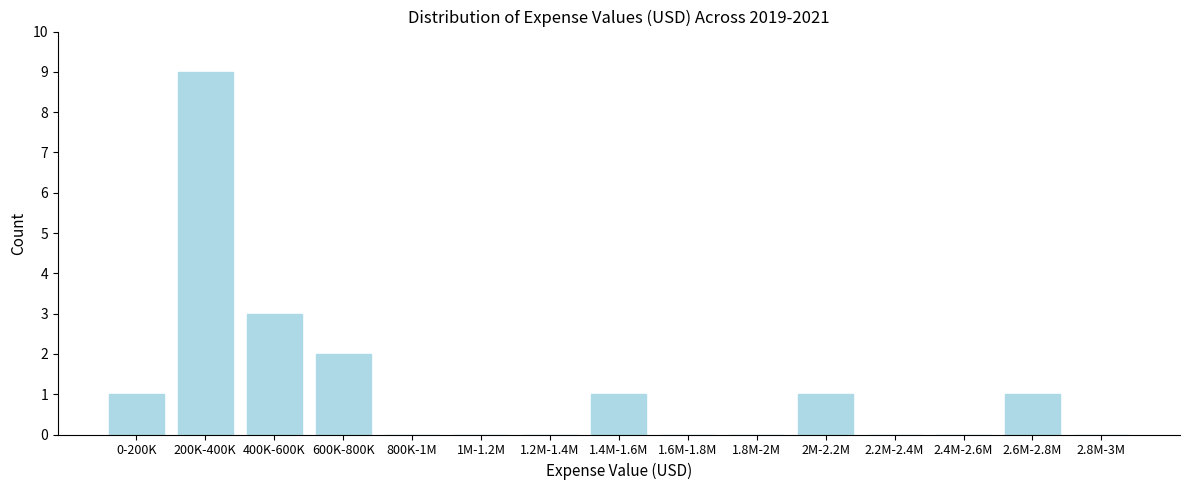

Reading right to left, what are all the values shown in this chart?

2.8M-3M=0	2.6M-2.8M=1	2.4M-2.6M=0	2.2M-2.4M=0	2M-2.2M=1	1.8M-2M=0	1.6M-1.8M=0	1.4M-1.6M=1	1.2M-1.4M=0	1M-1.2M=0	800K-1M=0	600K-800K=2	400K-600K=3	200K-400K=9	0-200K=1